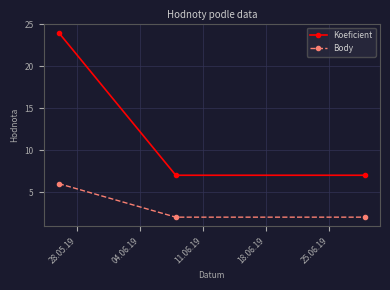

What is the greatest value displayed?

24